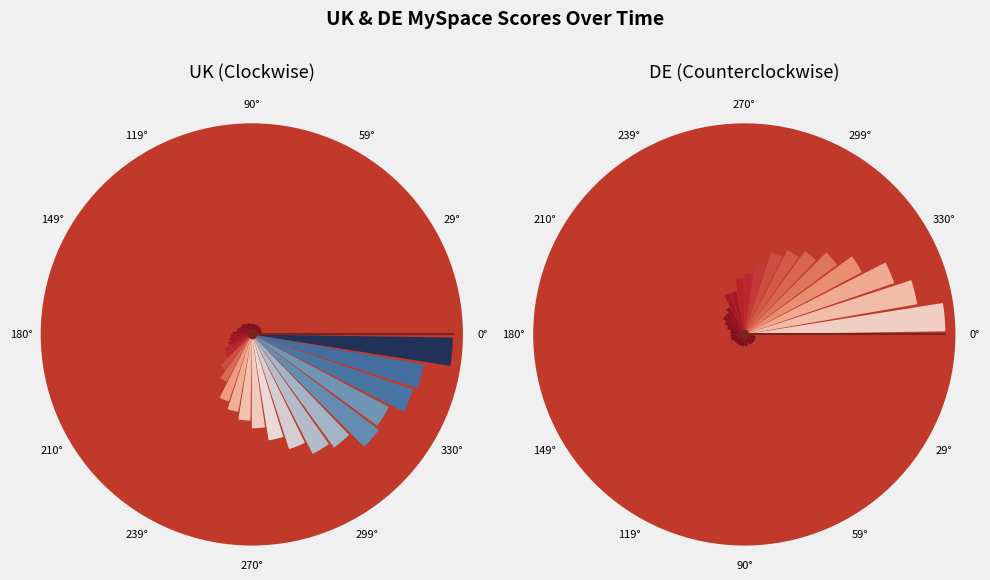

Which category has the biggest portion of the pie?

39